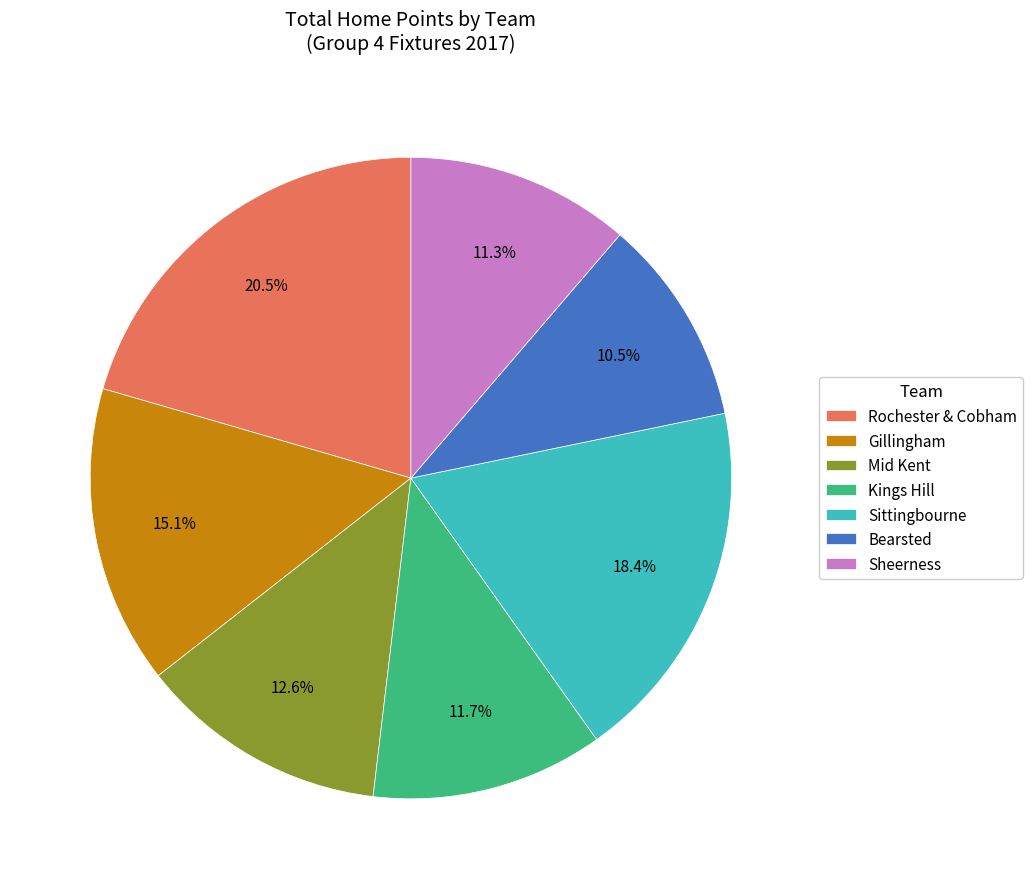

What is the ratio of the value at Kings Hill to the value at Bearsted?

1.1